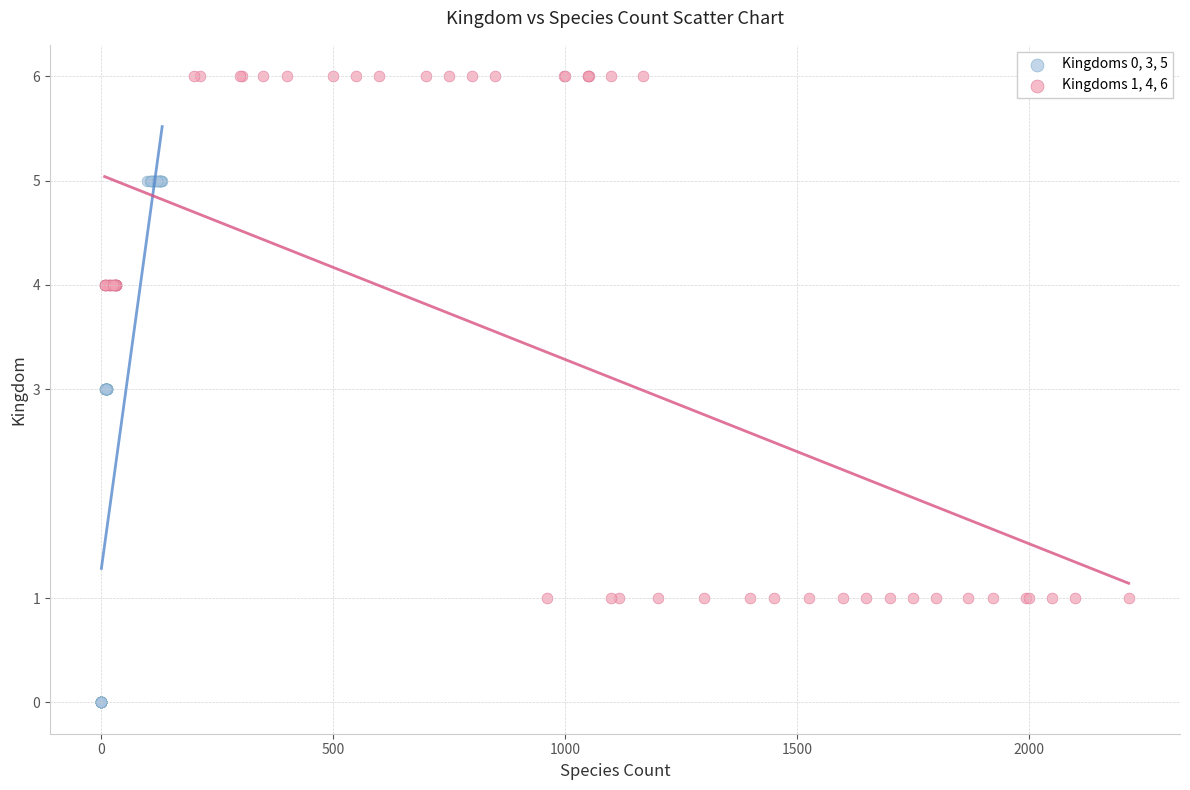

Which series contains the lowest Y value?

Kingdoms 0, 3, 5